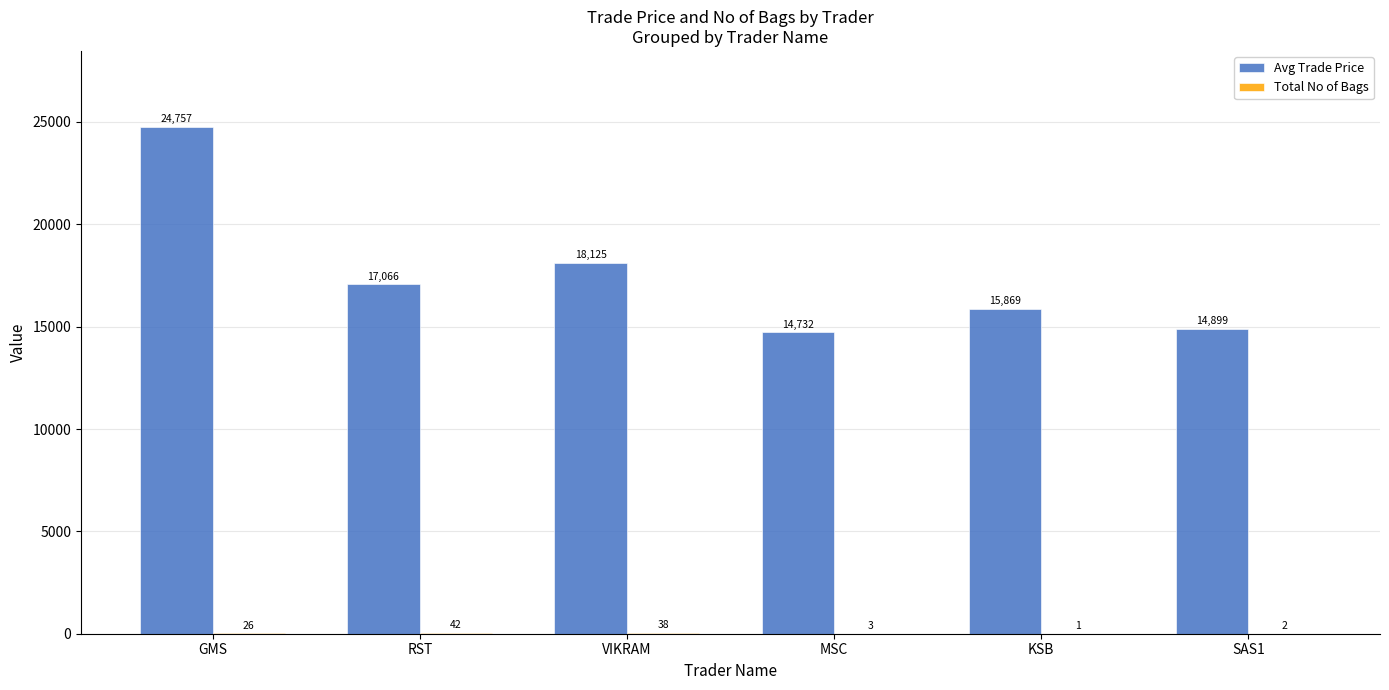

Which series changed the most between VIKRAM and SAS1?

Avg Trade Price